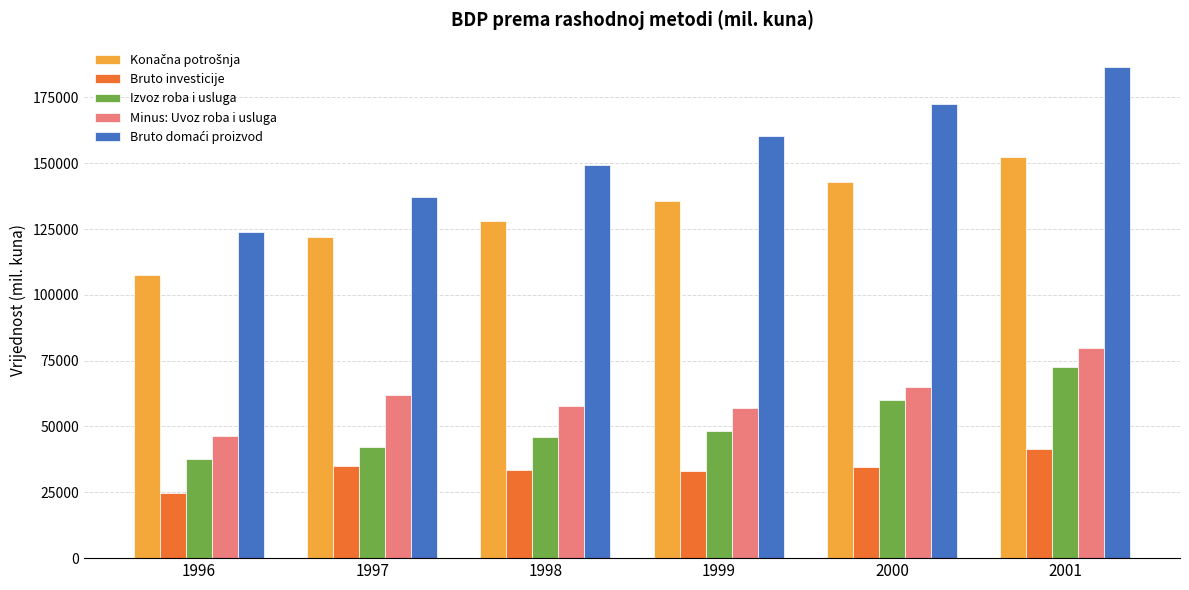

At how many categories does at least one series exceed 130975?

5